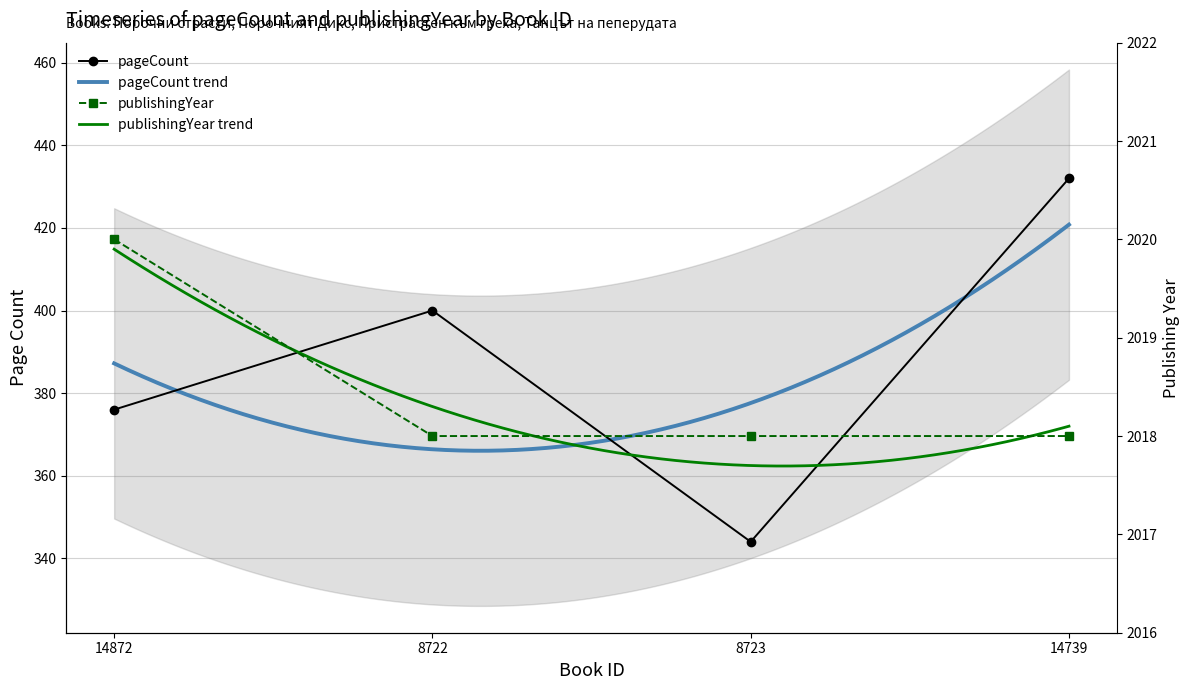

In pageCount, how many points are higher than both neighbors (excluding endpoints)?

1